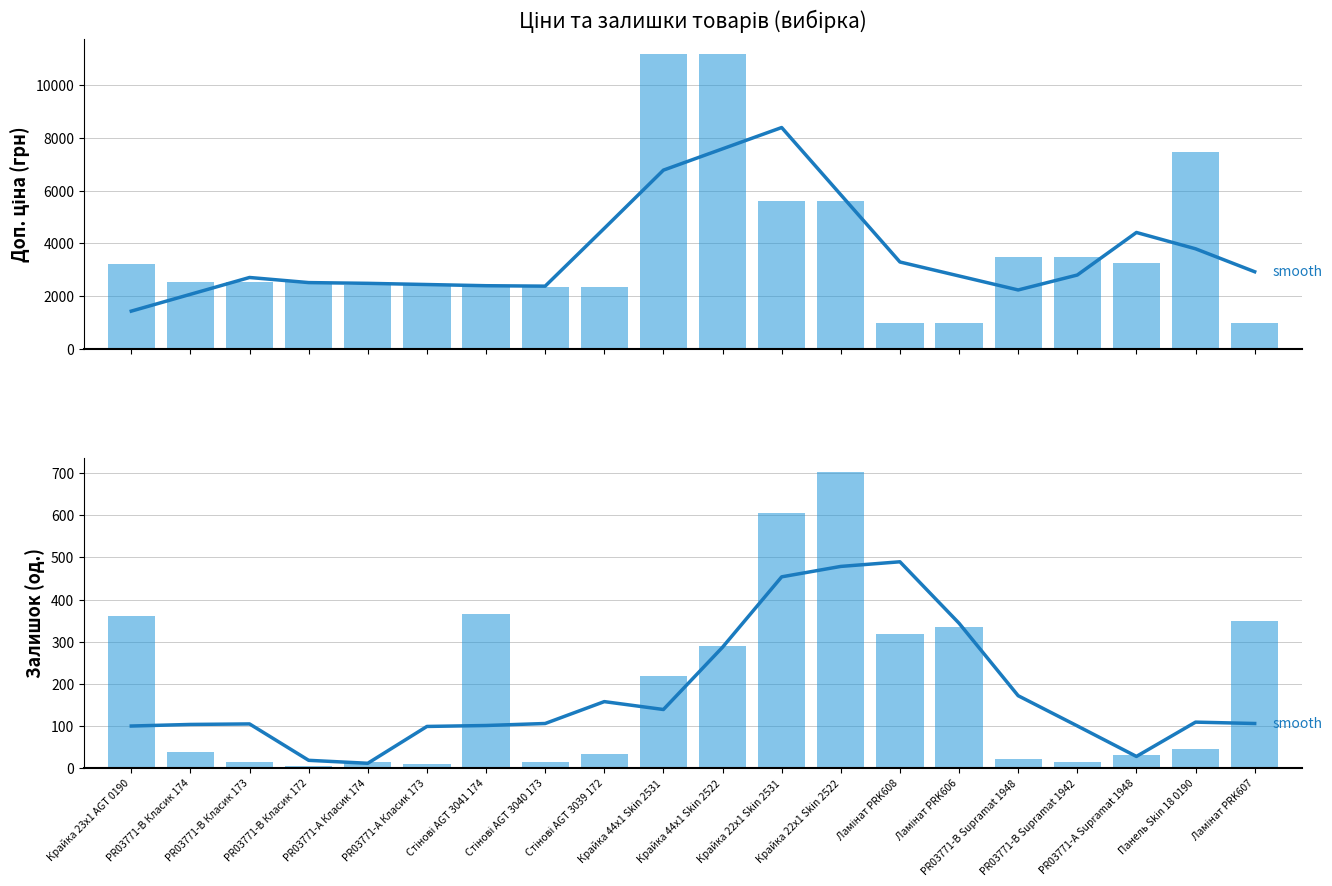

What position from the left is Стінові AGT 3040 173?

8